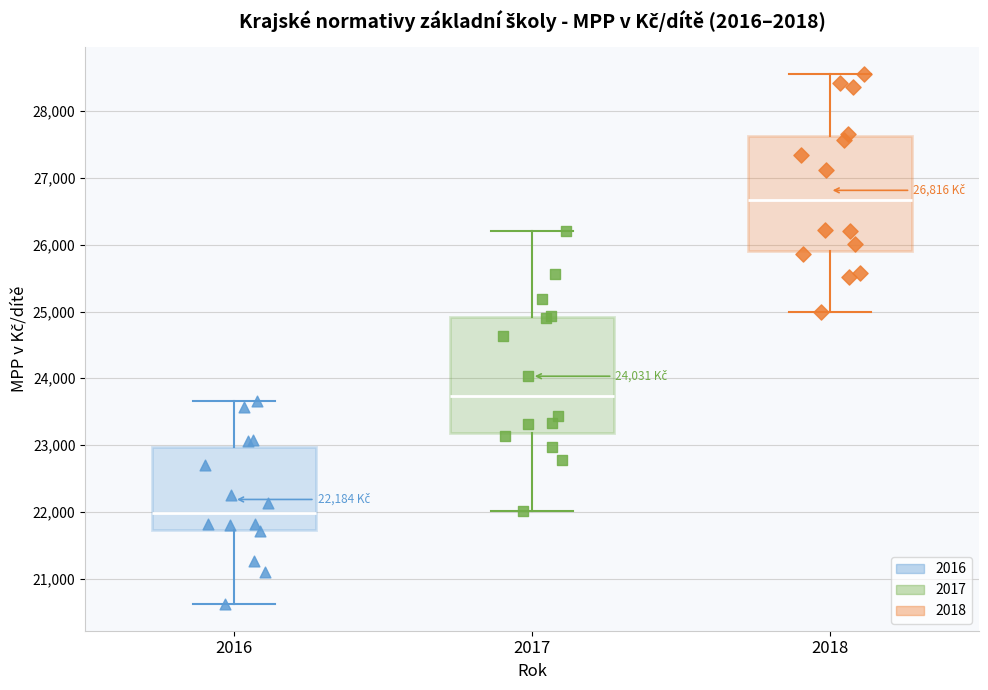

Which box has the highest median line?

2018